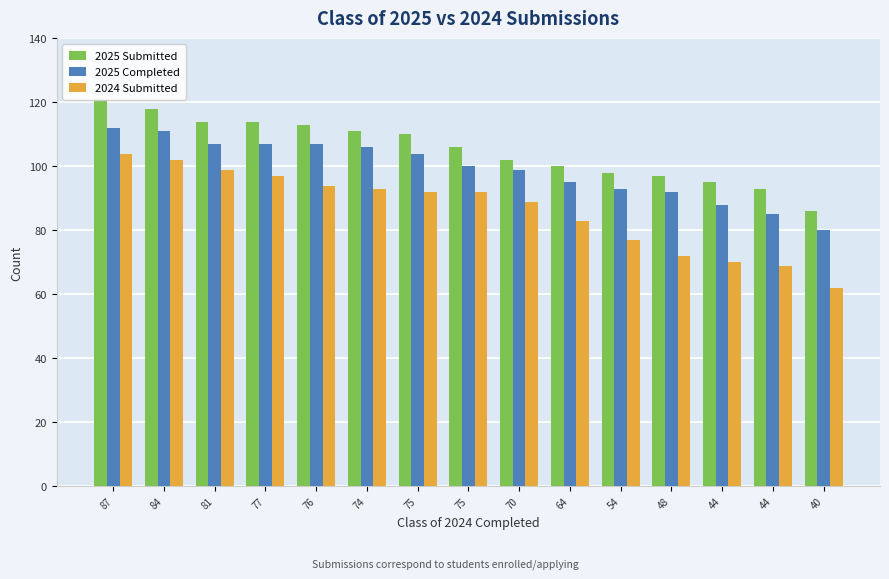

Rank the categories by 2025 Submitted value from lowest to highest.

40, 44, 44, 48, 54, 64, 70, 75, 75, 74, 76, 81, 77, 84, 87